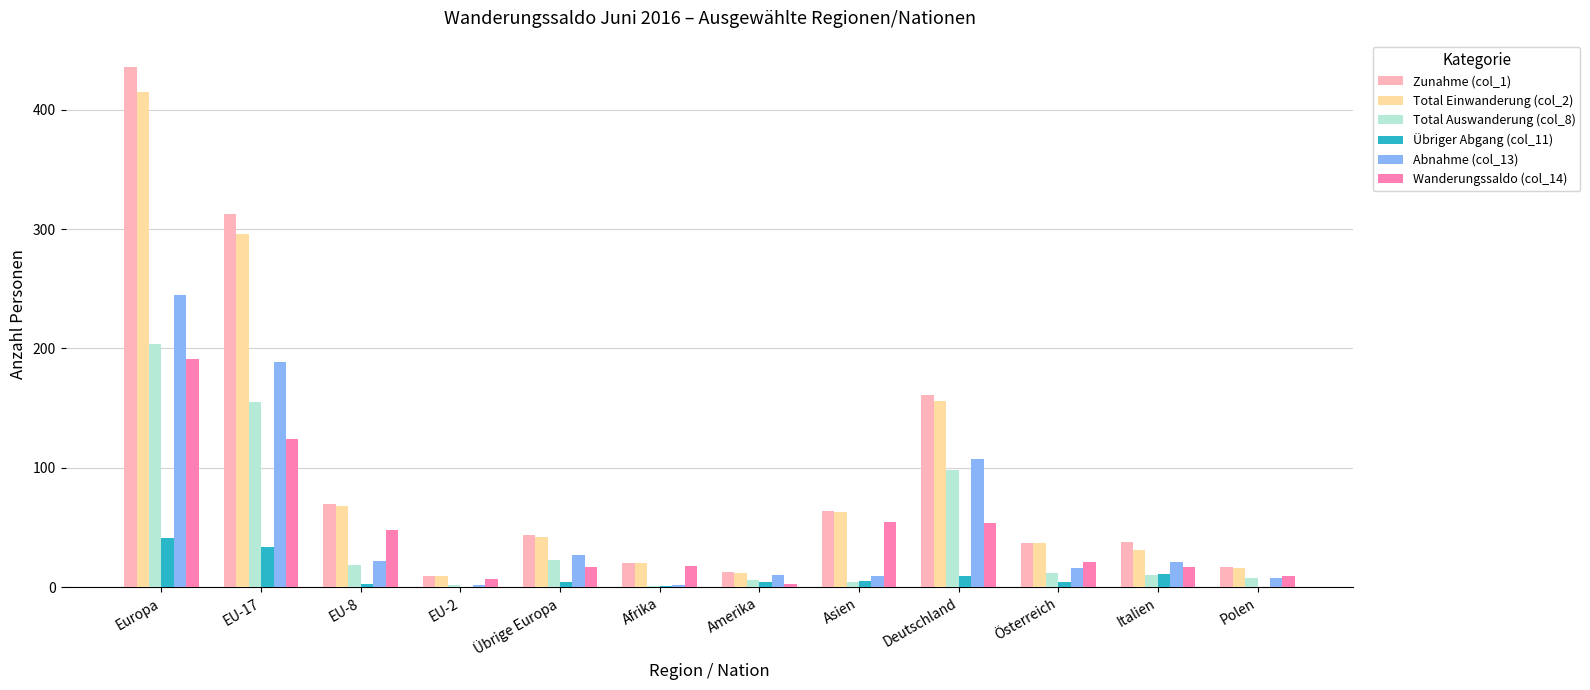

What are all the series names shown in the legend?

Zunahme (col_1), Total Einwanderung (col_2), Total Auswanderung (col_8), Übriger Abgang (col_11), Abnahme (col_13), Wanderungssaldo (col_14)